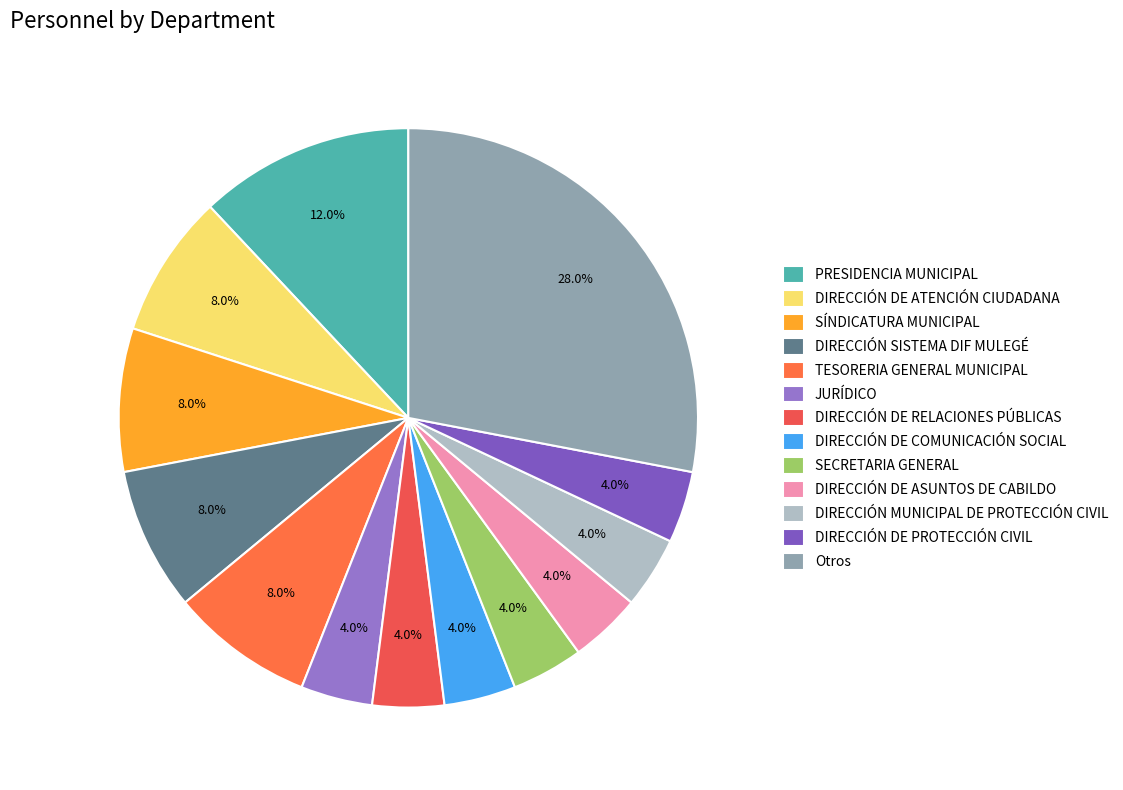

Which category has the biggest portion of the pie?

Otros